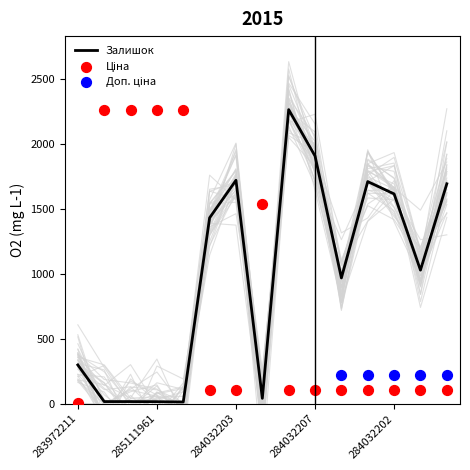

The Залишок series shows 1025 at 284032202. True or false?

False